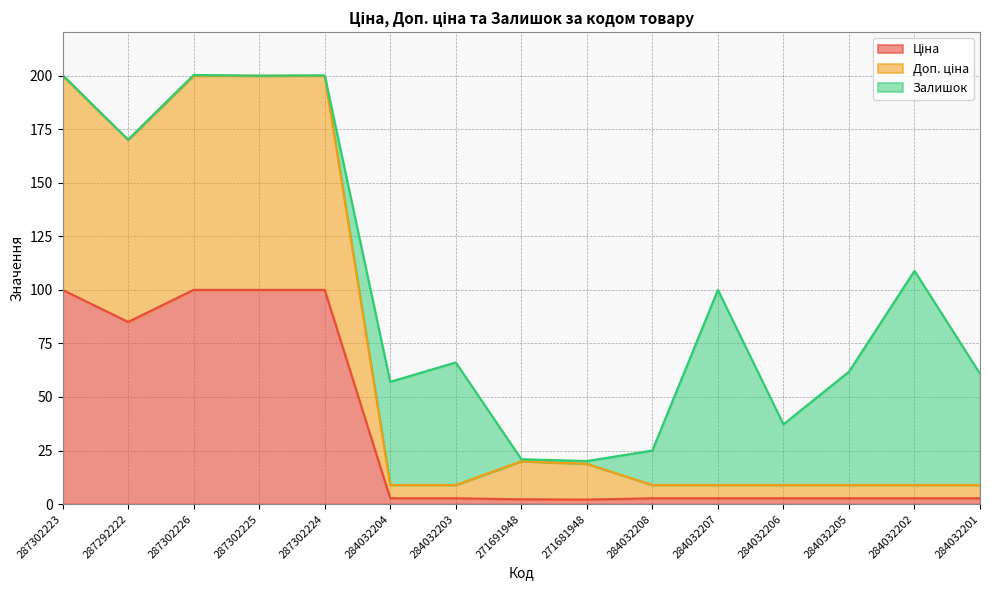

At how many categories does at least one series exceed 189?

4